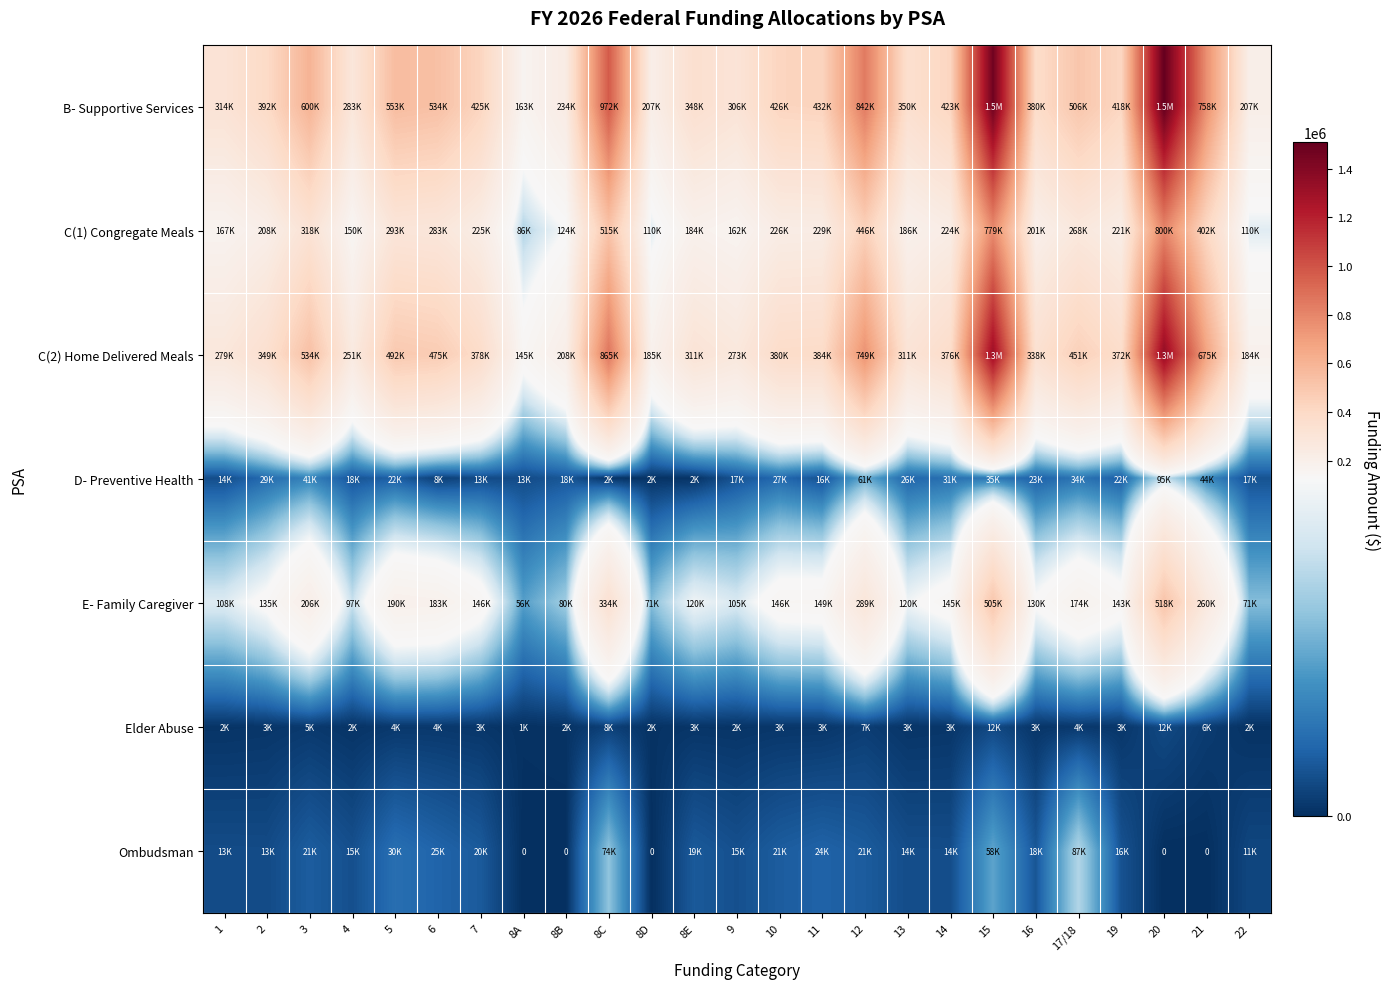

At which category is the sum across all series the highest?

20